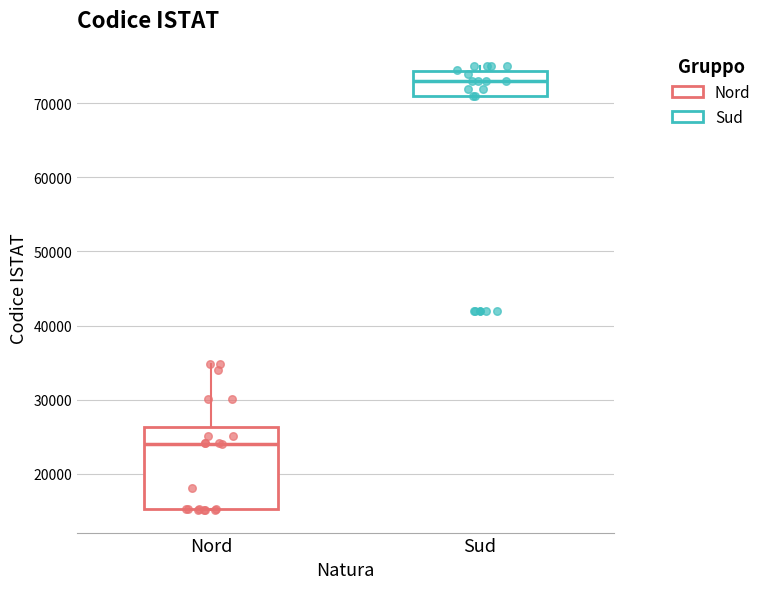

Reading left to right, transcribe this box plot: for each box, give where its median line is, the range the box spans, and where its two whiskers end, as read against the y-axis. The values are not printed on the chart, so give them approximately, as read against the axis.

Nord: median 24000, box 15000 to 26000, whiskers 15000 to 35000
Sud: median 73000, box 71000 to 74000, whiskers 71000 to 75000